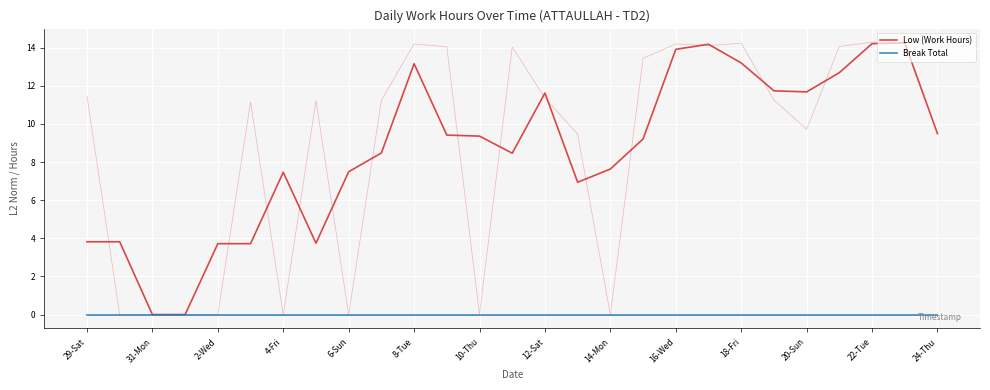

What position from the left is 6-Sun?

9